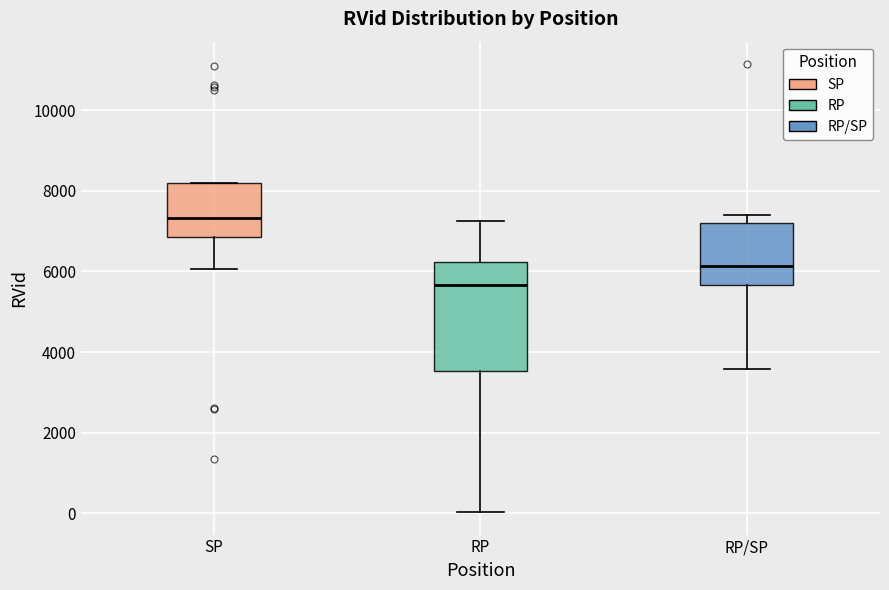

Where is the upper edge of the box for SP on the y-axis? The values are not printed on the chart, so give them approximately, as read against the axis.

8200